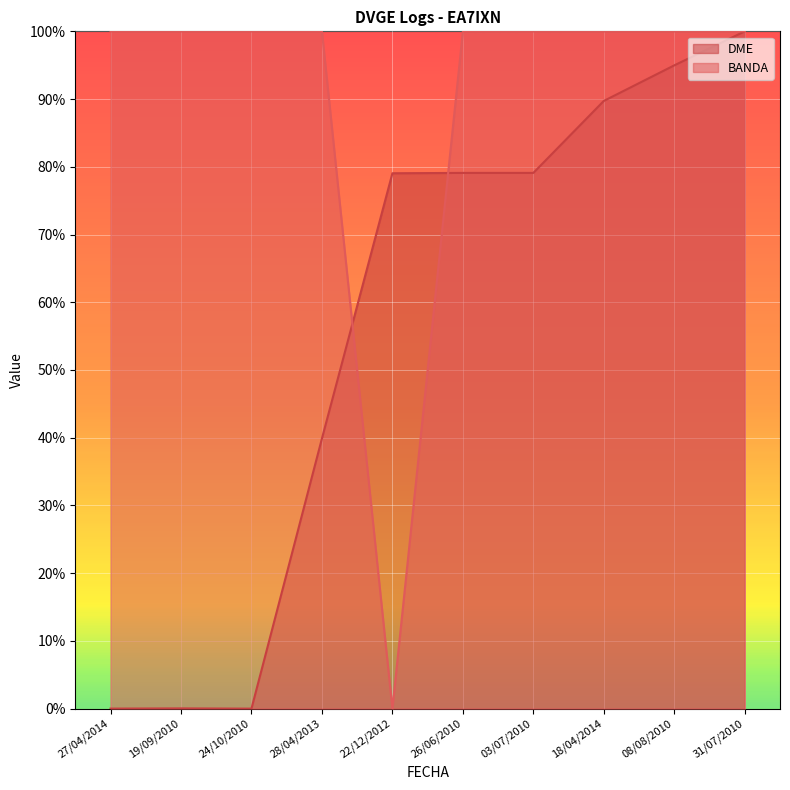

How many intersections are there between DME and BANDA?

2